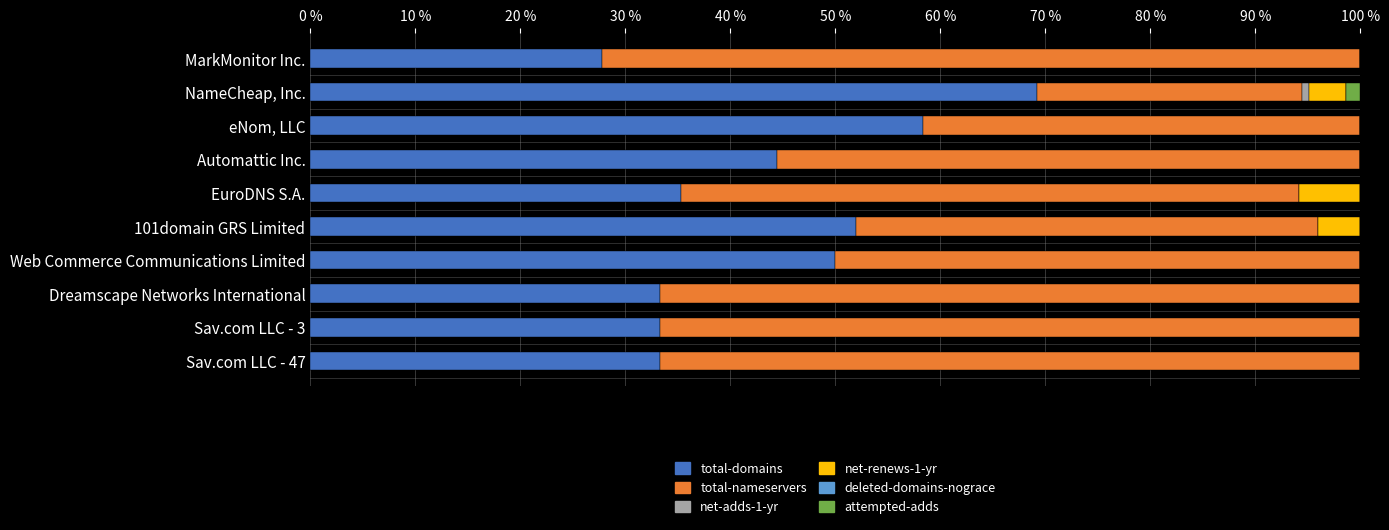

Which category has the highest value in the total-domains series?

NameCheap, Inc.